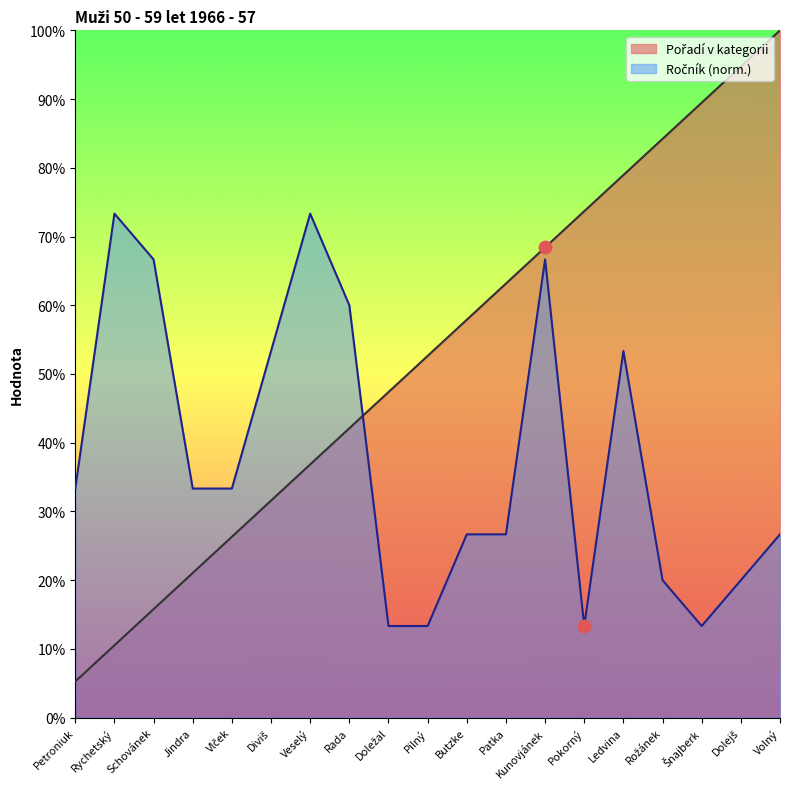

At how many categories does at least one series exceed 88?

3